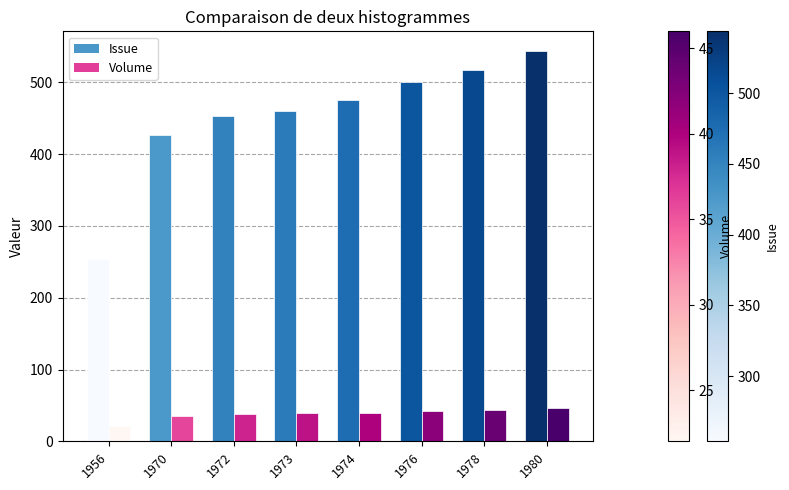

How many series are shown in this chart?

2